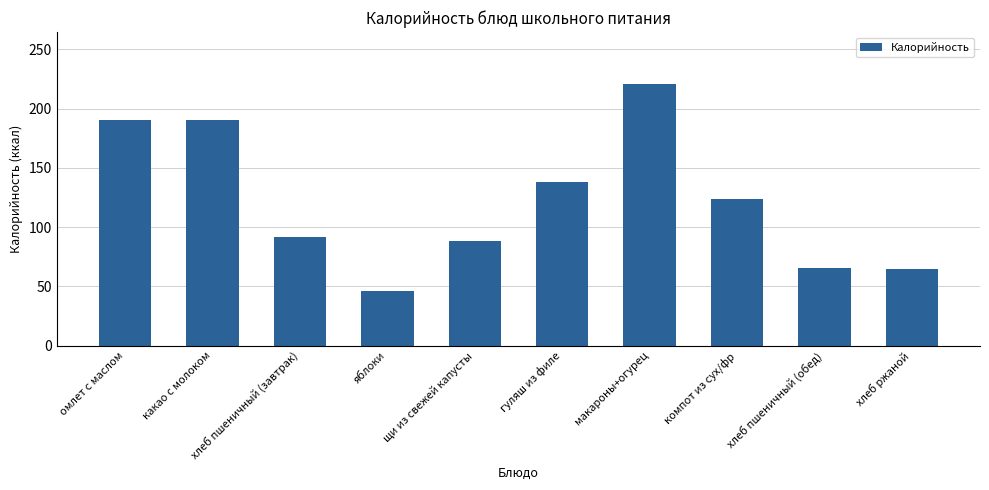

What is the ratio of the value at хлеб пшеничный (обед) to the value at хлеб ржаной?

1.0